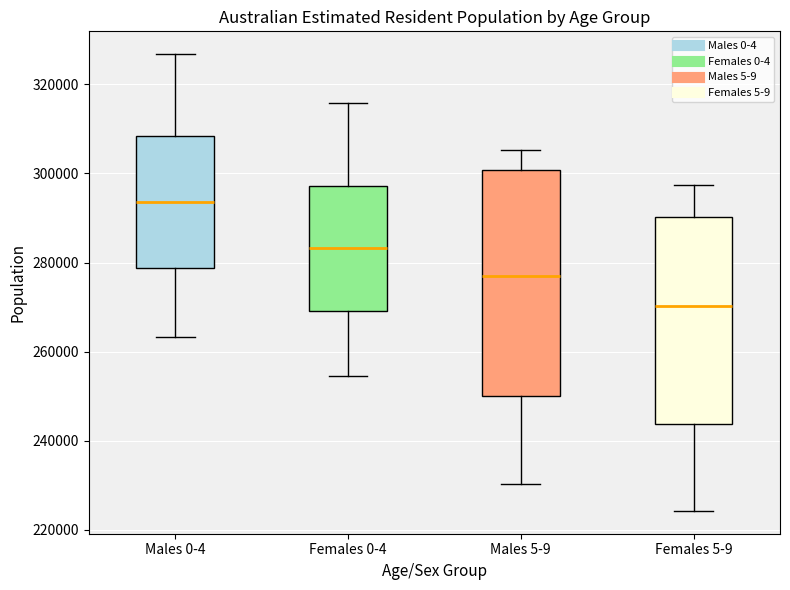

Reading left to right, read every box against the y-axis: the position of its median line, the range the box covers, and the ends of its whiskers. The values are not printed on the chart, so give them approximately, as read against the axis.

Males 0-4: median 294000, box 278000 to 308000, whiskers 264000 to 326000
Females 0-4: median 284000, box 270000 to 298000, whiskers 254000 to 316000
Males 5-9: median 276000, box 250000 to 300000, whiskers 230000 to 306000
Females 5-9: median 270000, box 244000 to 290000, whiskers 224000 to 298000